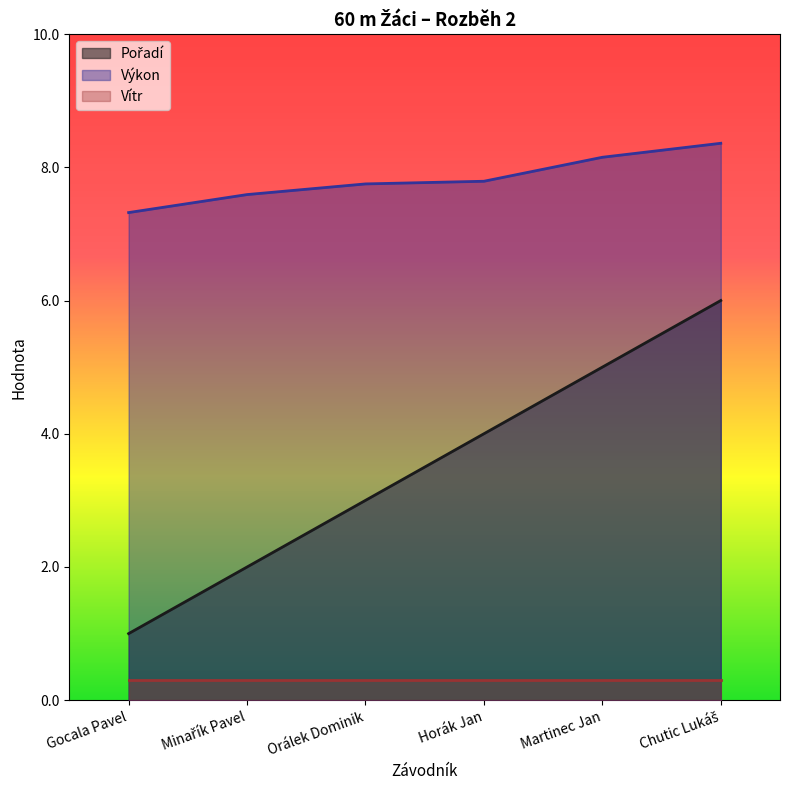

What is the difference between the maximum and second lowest values in the Výkon series?

0.8